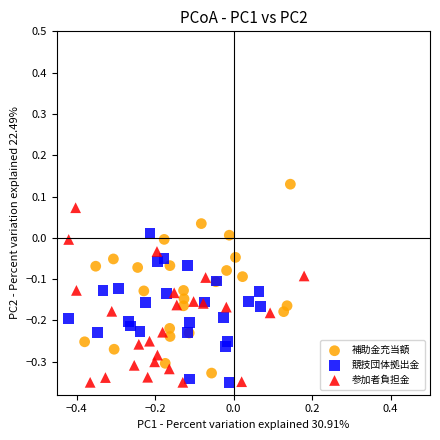

What are all the series names shown in the legend?

補助金充当額, 競技団体拠出金, 参加者負担金